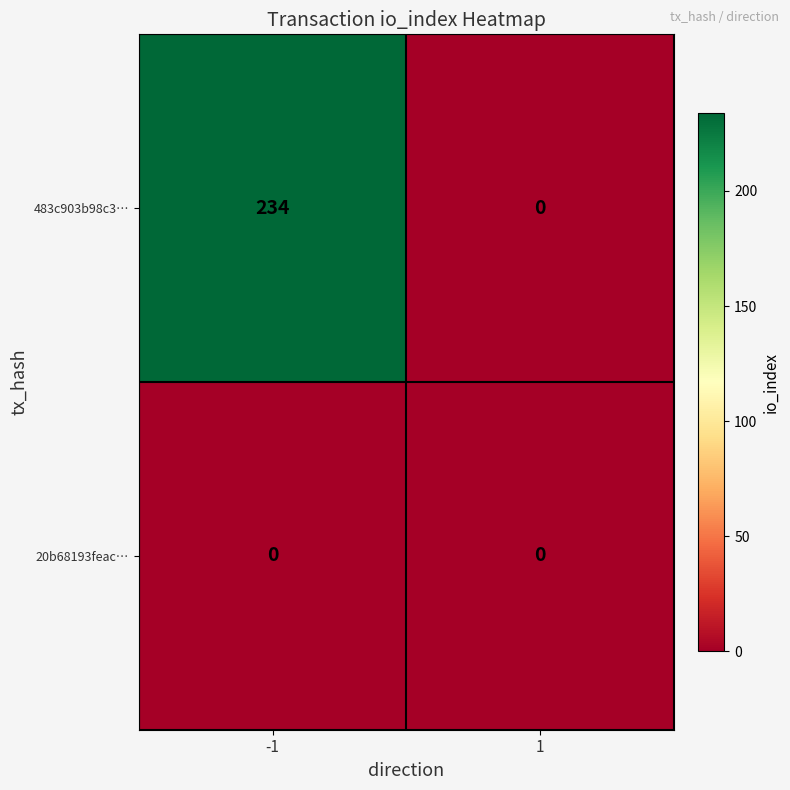

Rank the series by their average value, from lowest to highest.

20b68193feac…, 483c903b98c3…